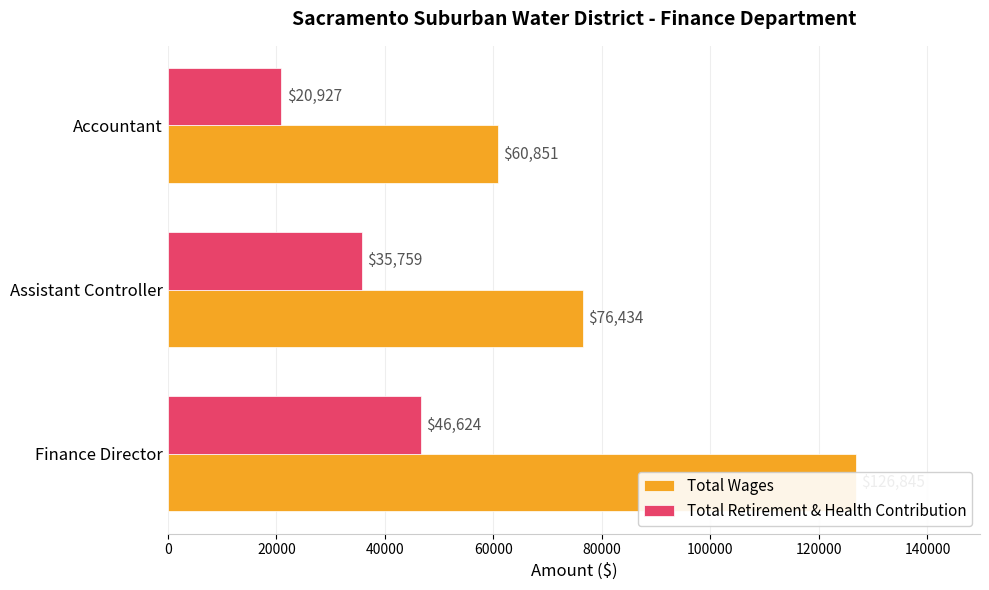

Reading right to left, transcribe all the data shown in this chart.

Total Wages: 60851	76434	126845
Total Retirement & Health Contribution: 20927	35759	46624